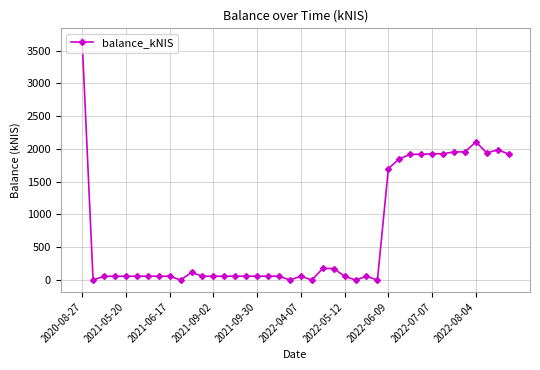

What is the greatest value displayed?

3656.8